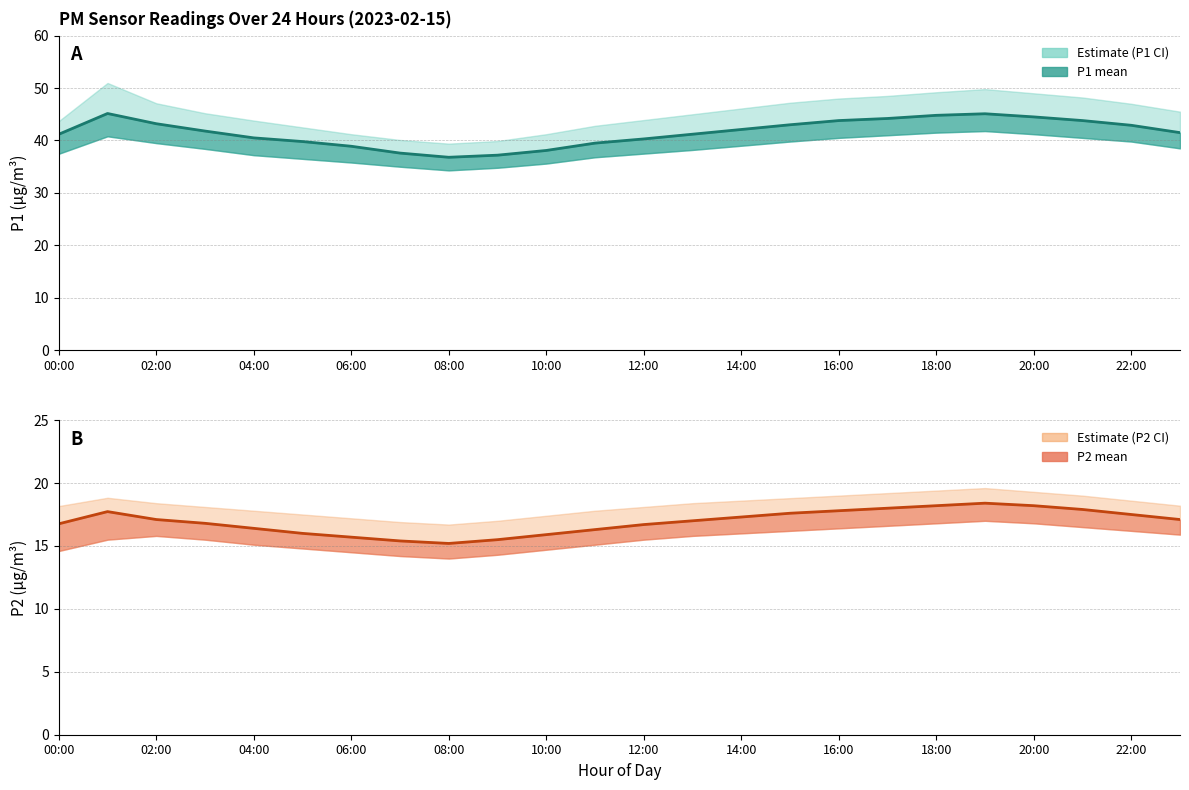

Between 06:00 and 02:00, which is larger?

02:00